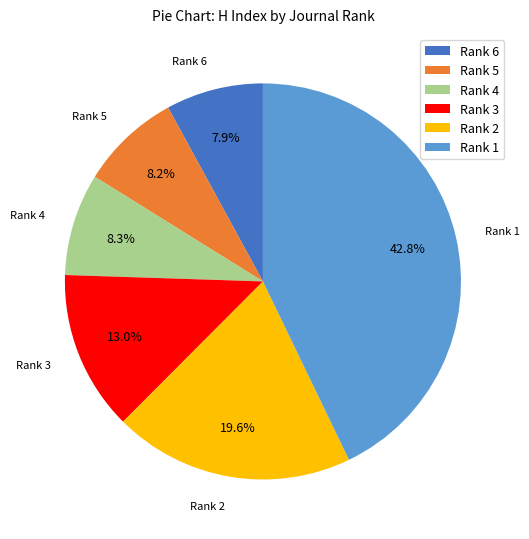

Is the sum of Rank 5 and Rank 6 greater than half?

No